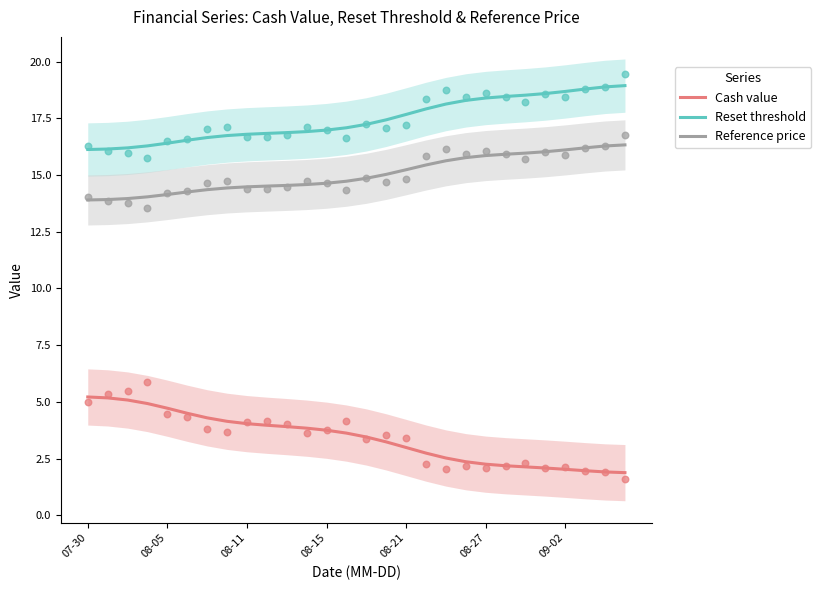

Which series has the largest total across all categories?

Reset threshold